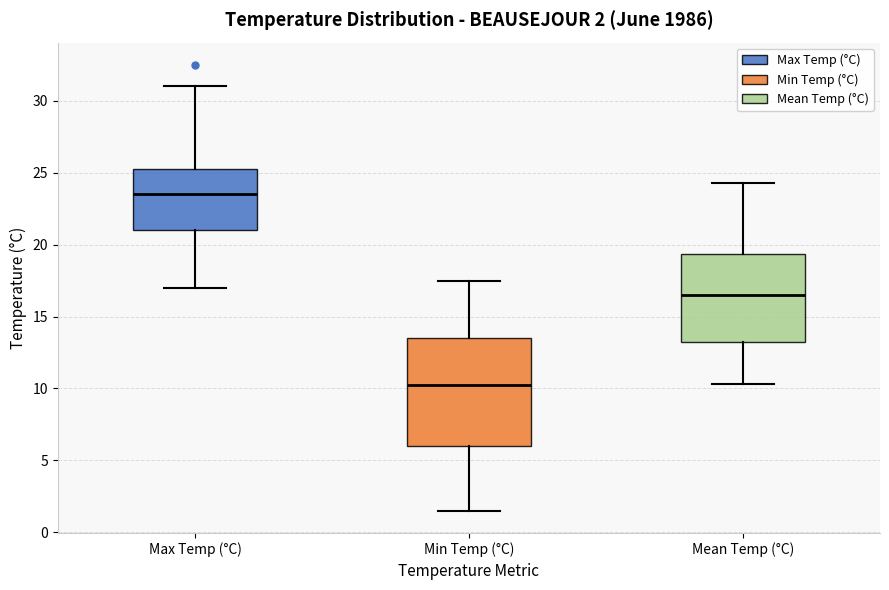

Which box's median line is the highest?

Max Temp (°C)